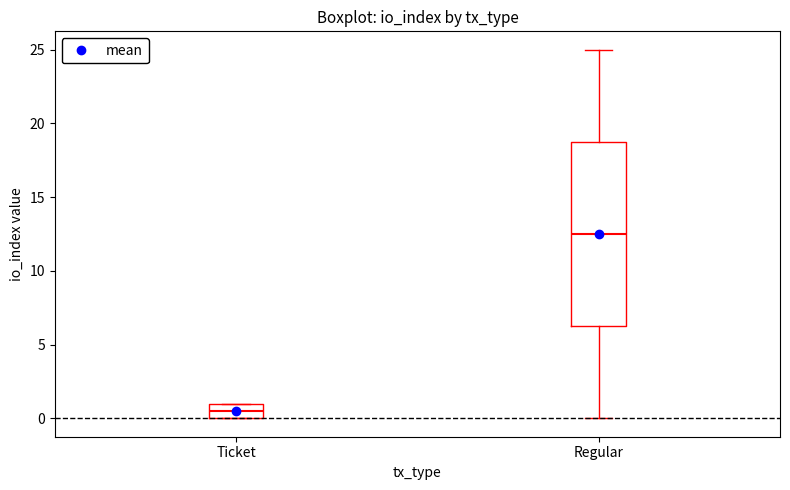

Where is the lower edge of the box for Regular on the y-axis? The values are not printed on the chart, so give them approximately, as read against the axis.

6.5